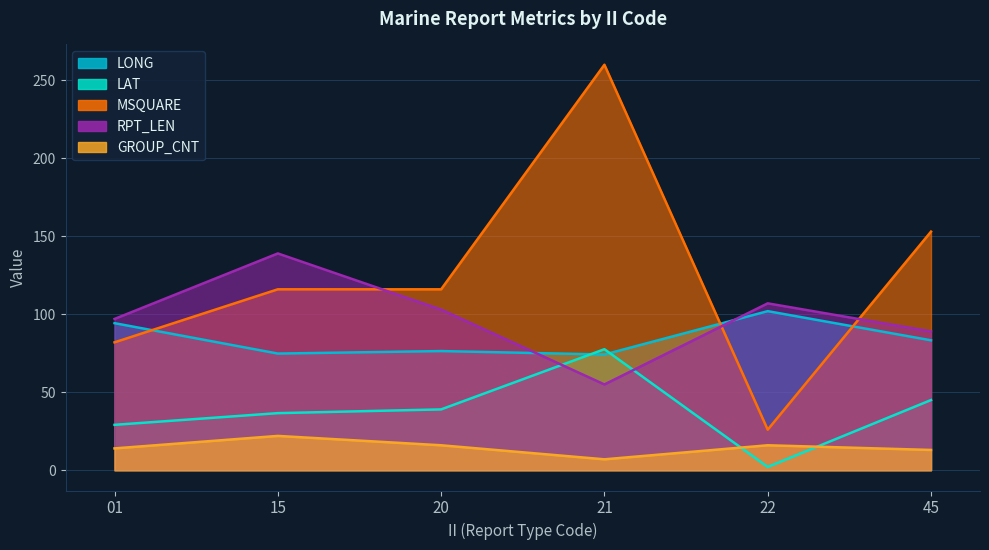

Read the LAT value at 20.

39.0